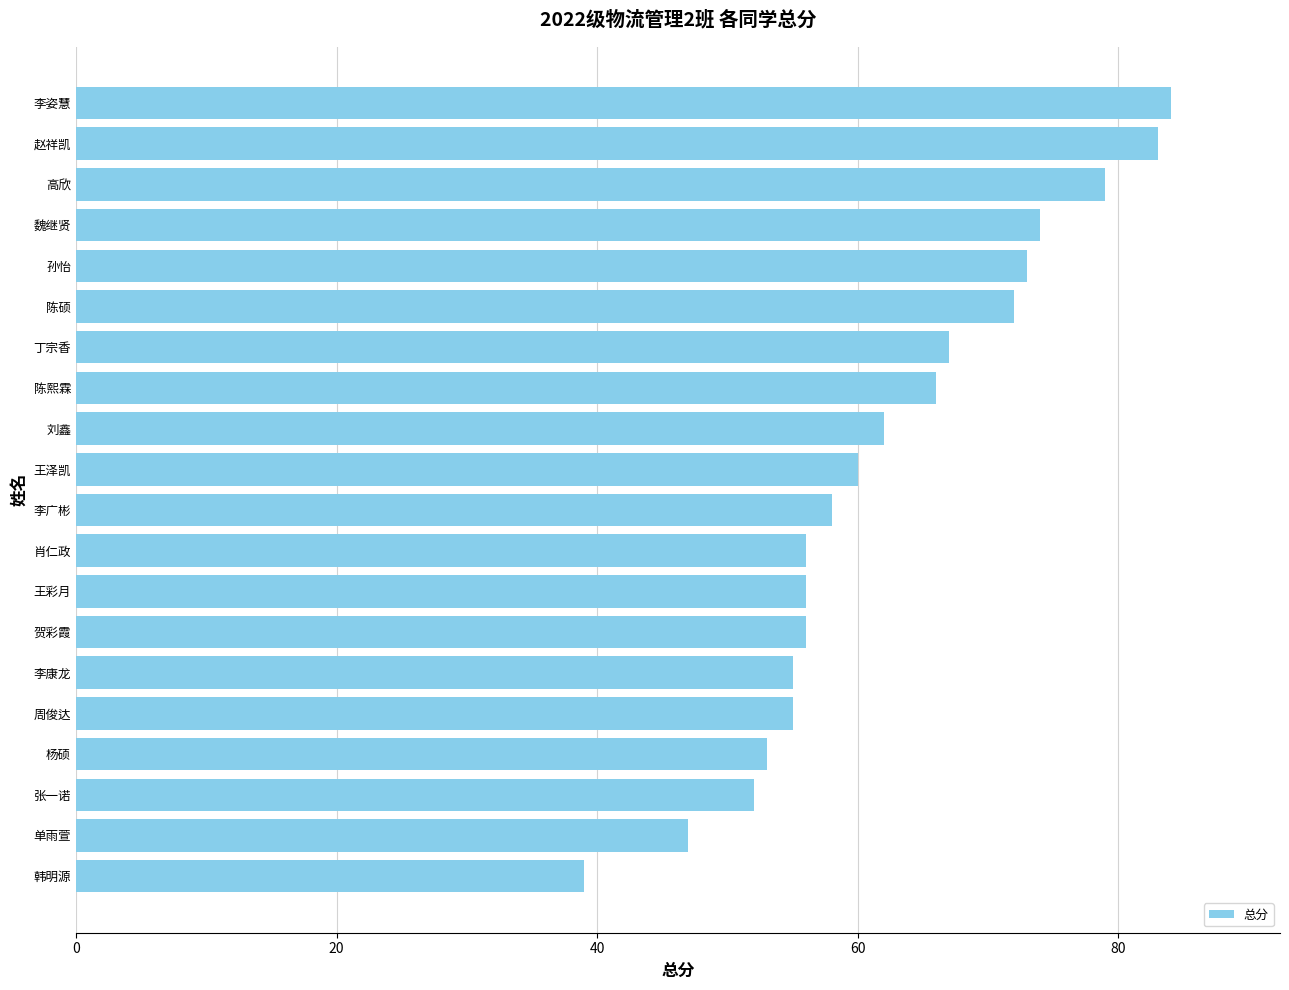

What is the approximate value at 陈熙霖, to the nearest 5?

65